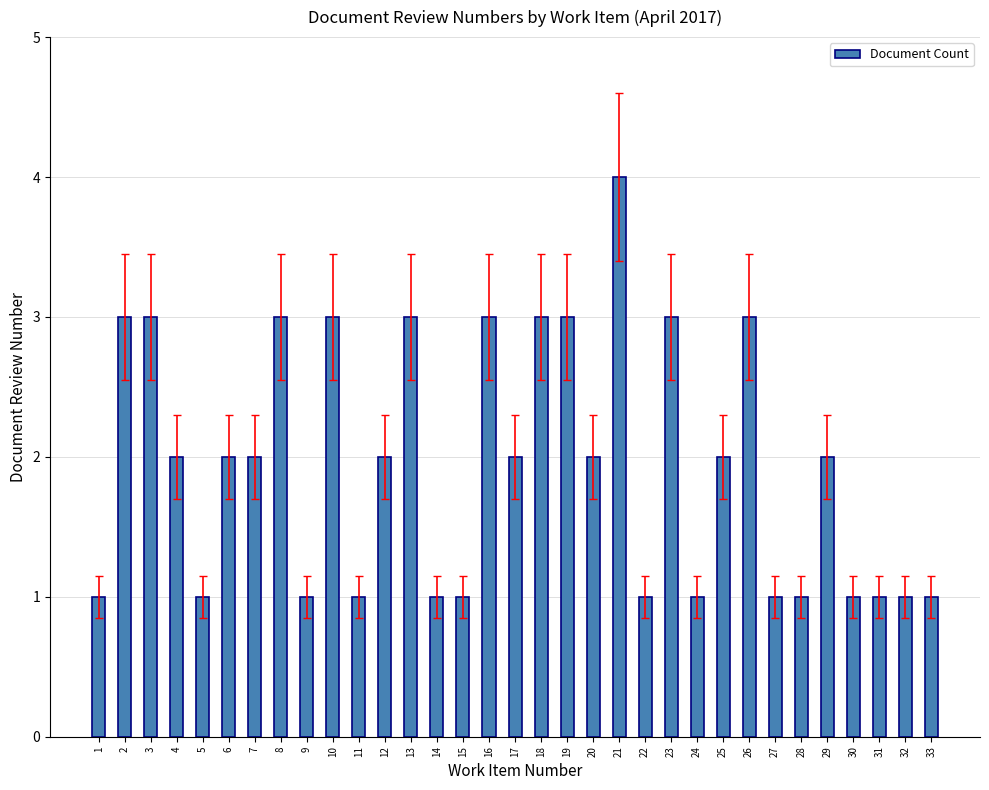

How many distinct data groups are displayed?

1